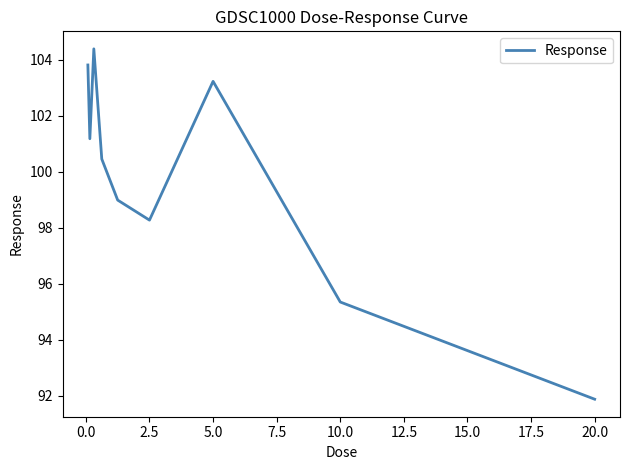

What is the difference between the maximum and minimum values?

12.5